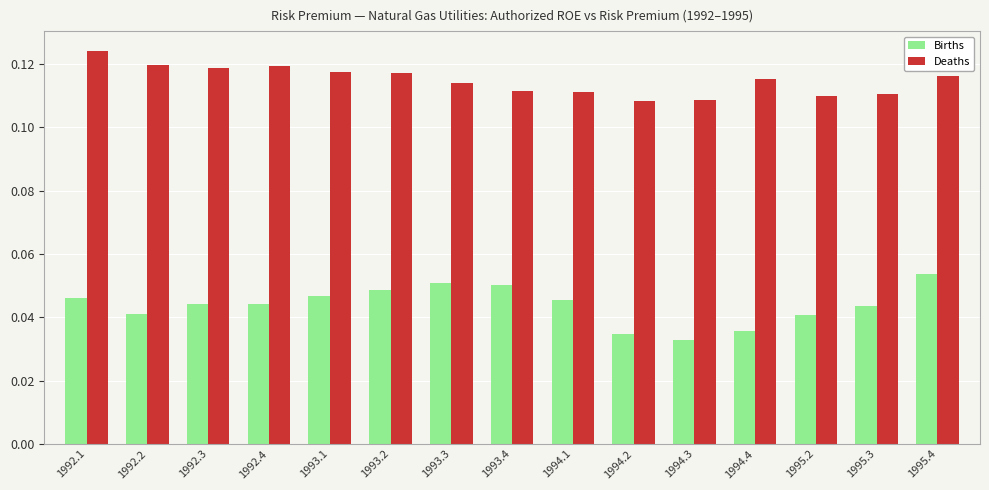

Is it true that Deaths equals 0.0 at 1992.3?

False